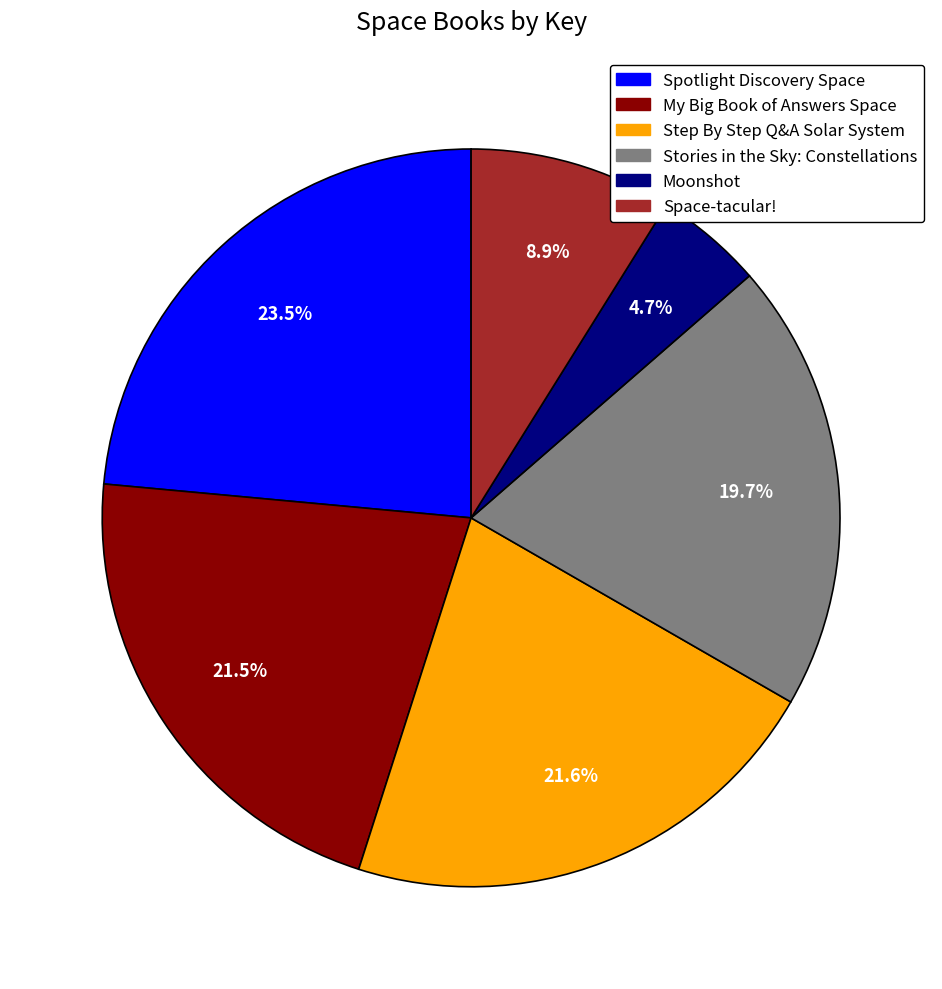

Which has a higher value, Stories in the Sky: Constellations or Space-tacular!?

Stories in the Sky: Constellations